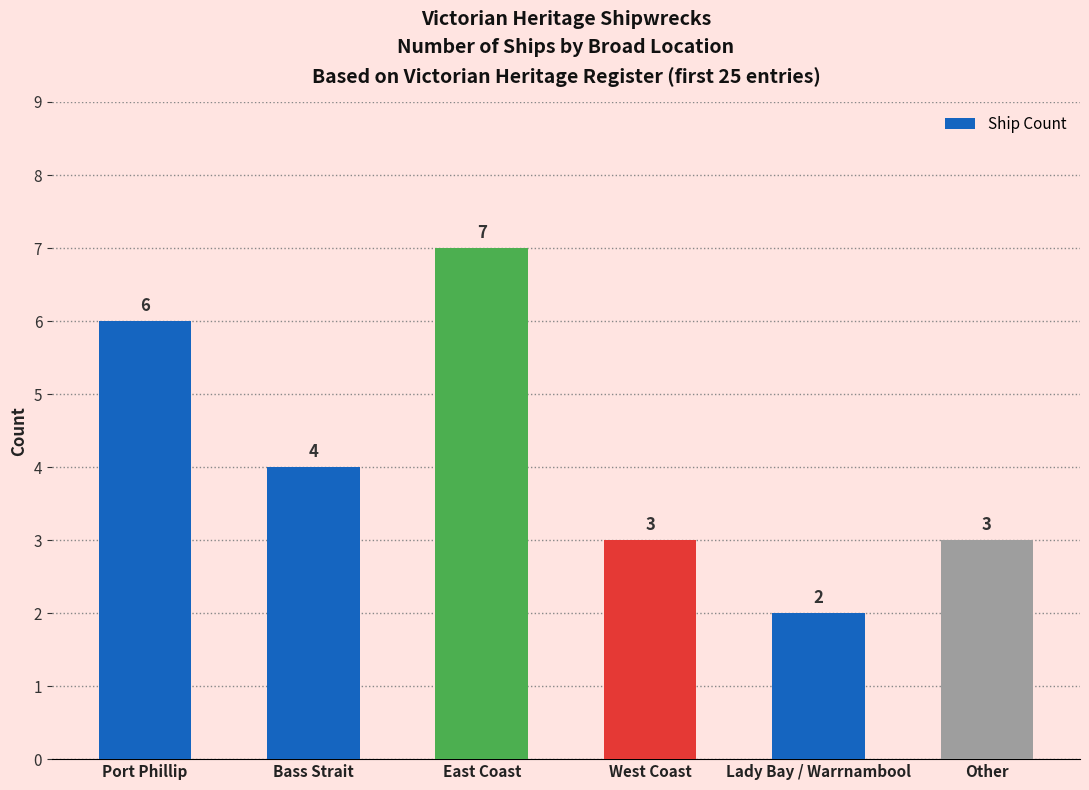

Reading right to left, extract all data points from this chart.

3	2	3	7	4	6